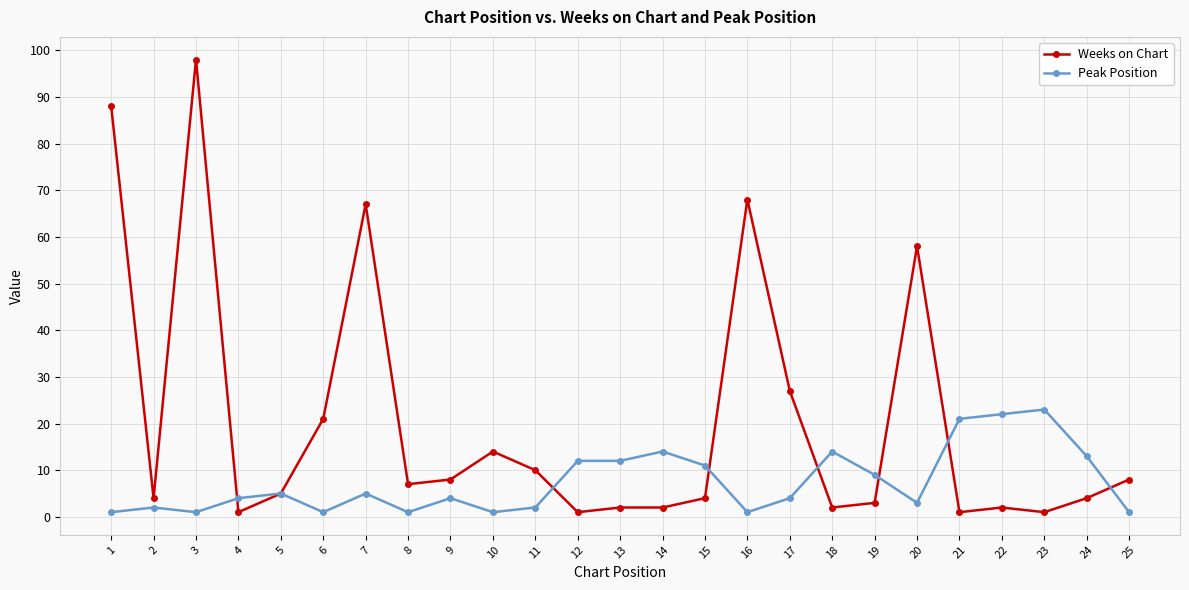

Which series changed the most between 10 and 24?

Peak Position